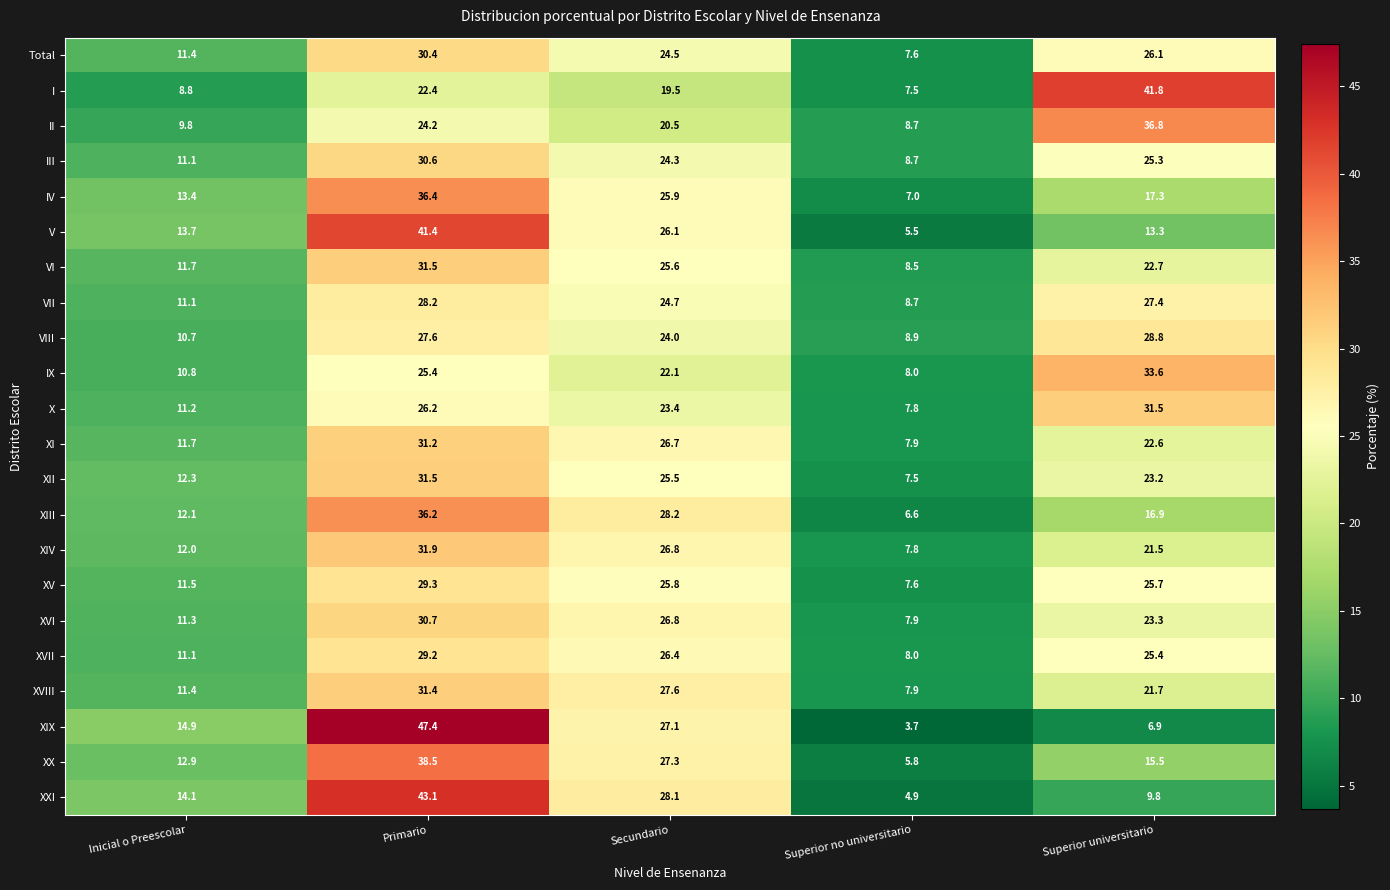

What is the smallest value displayed?

3.7